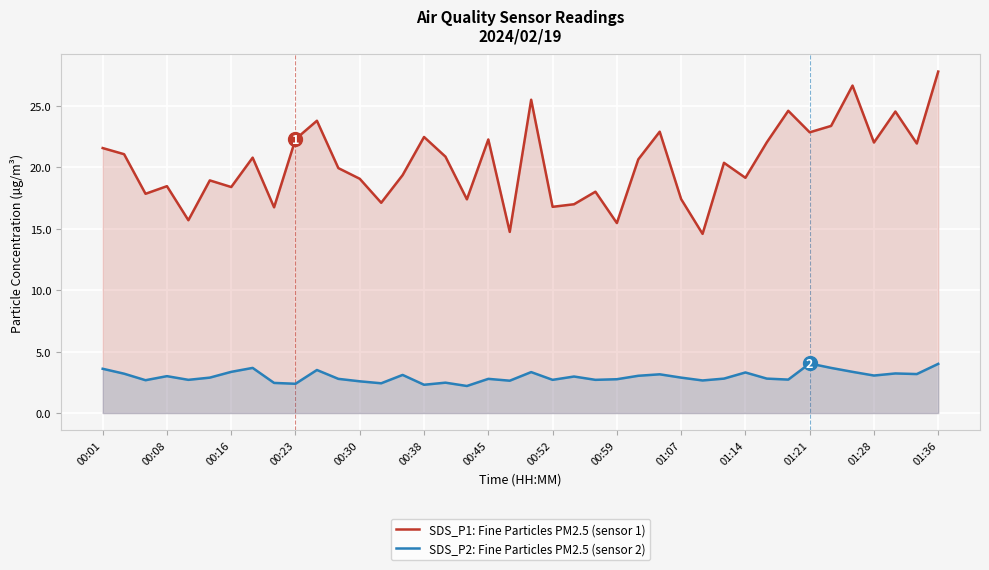

The value of SDS_P2: Fine Particles PM2.5 (sensor 2) at 19 is 2.6. True or false?

True